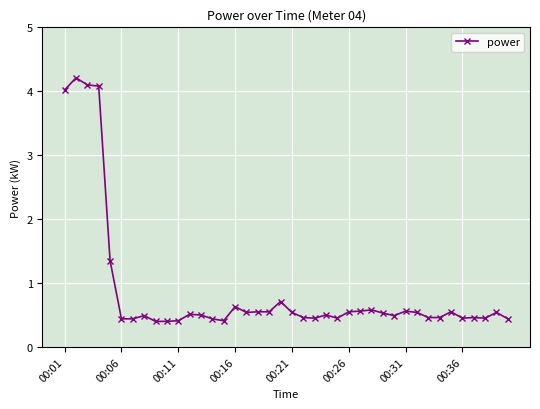

How many lines are shown in the chart?

1